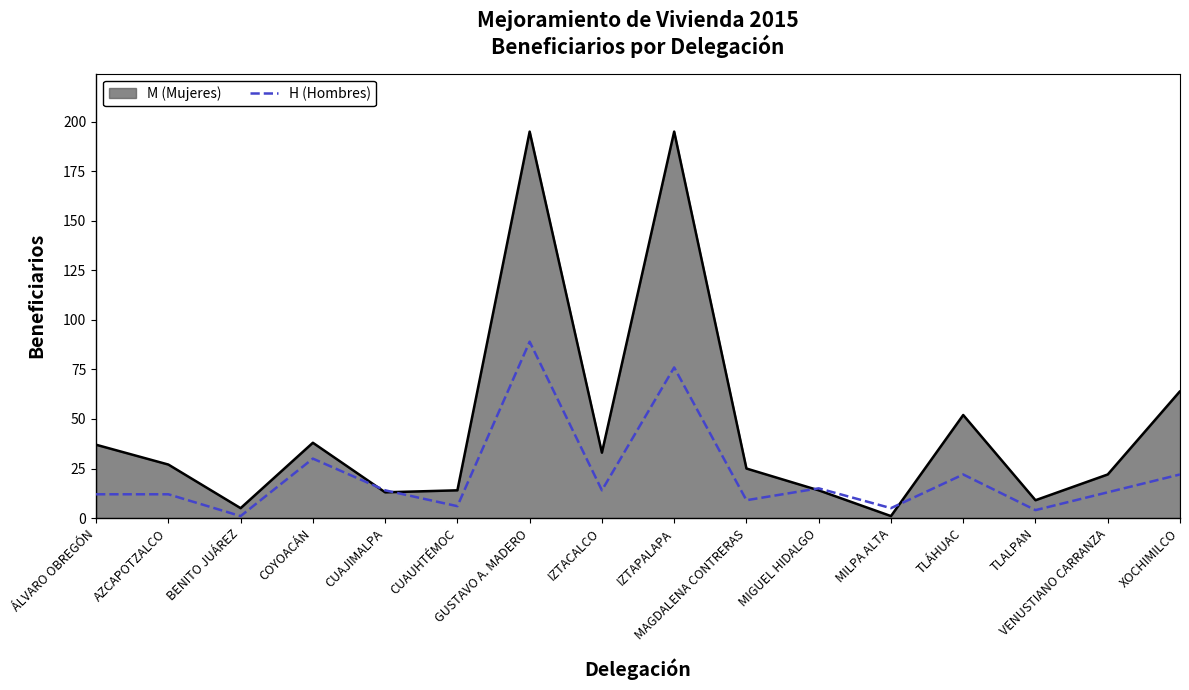

What is the highest value of the M (Mujeres) series?

195